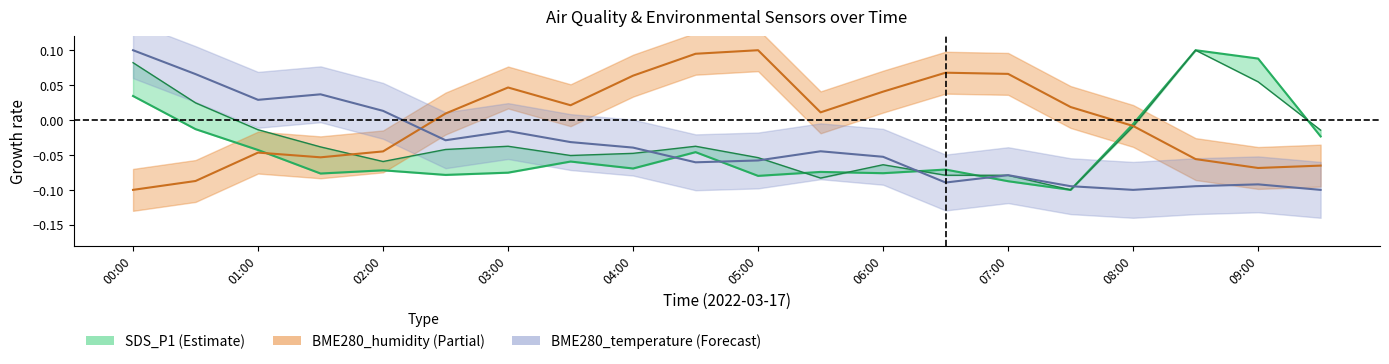

What position from the left is 03:00?

7